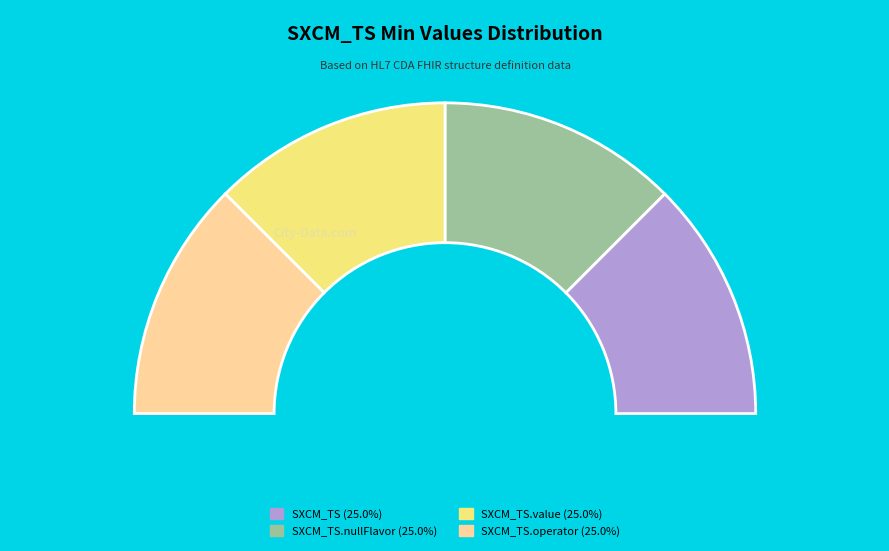

What is the smallest slice in the pie chart?

SXCM_TS